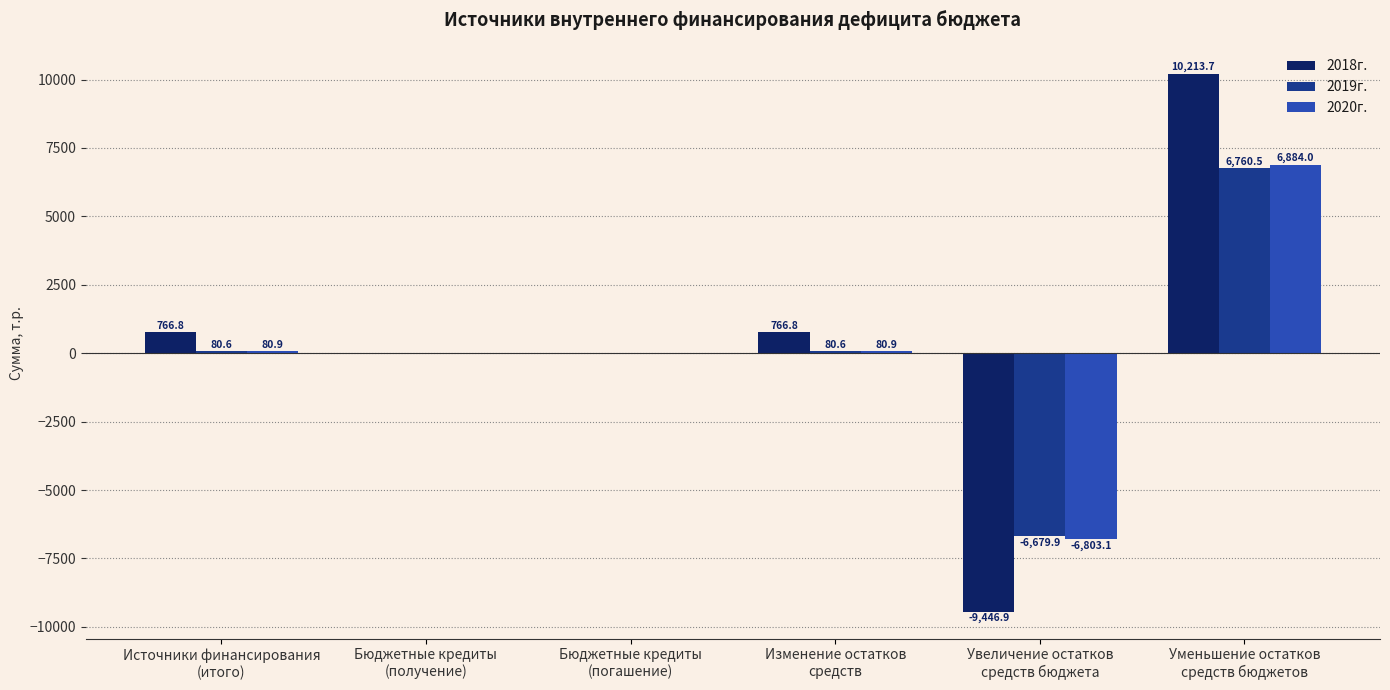

The 2020г. series shows 10171.4 at Уменьшение остатков
средств бюджетов. True or false?

False